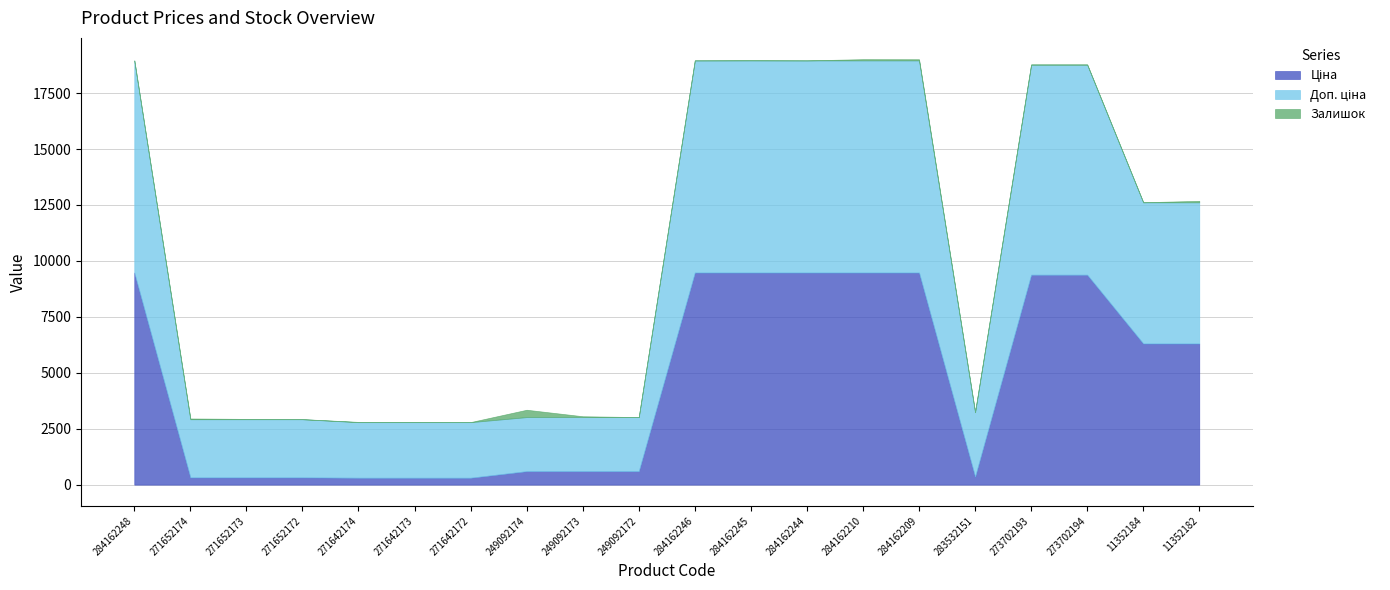

At how many categories does at least one series exceed 243?

20